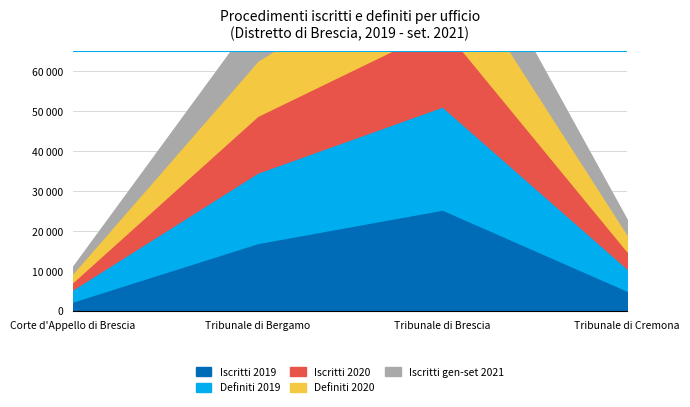

Which series has the largest range (max minus min)?

Iscritti 2019